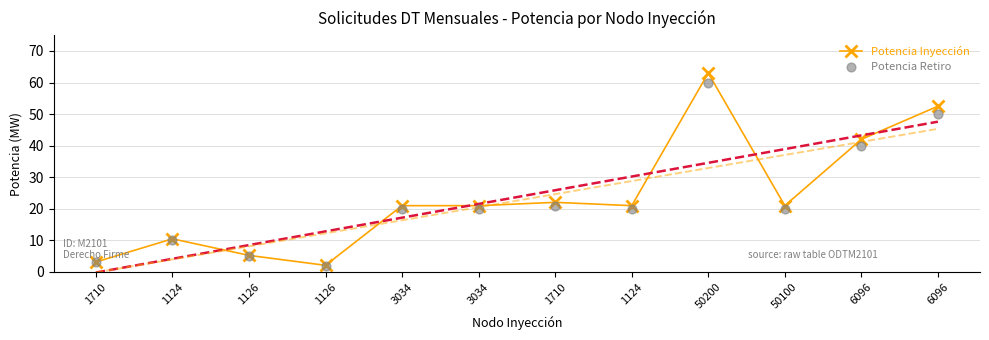

Is the value of Potencia Inyección at 50200 greater than the value of Potencia Retiro at 1126?

Yes